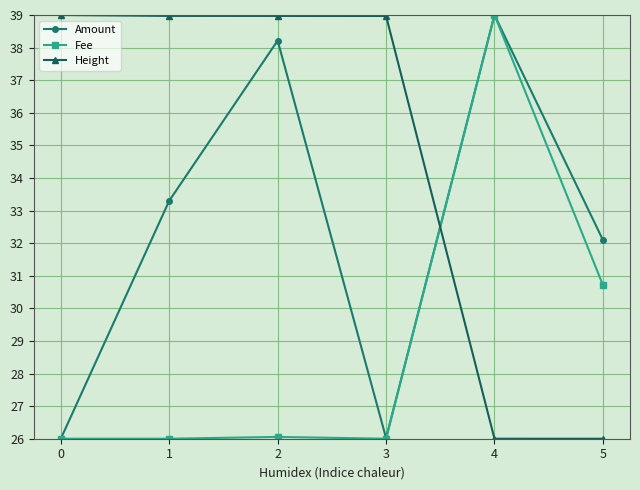

What is the greatest value displayed?

39.0